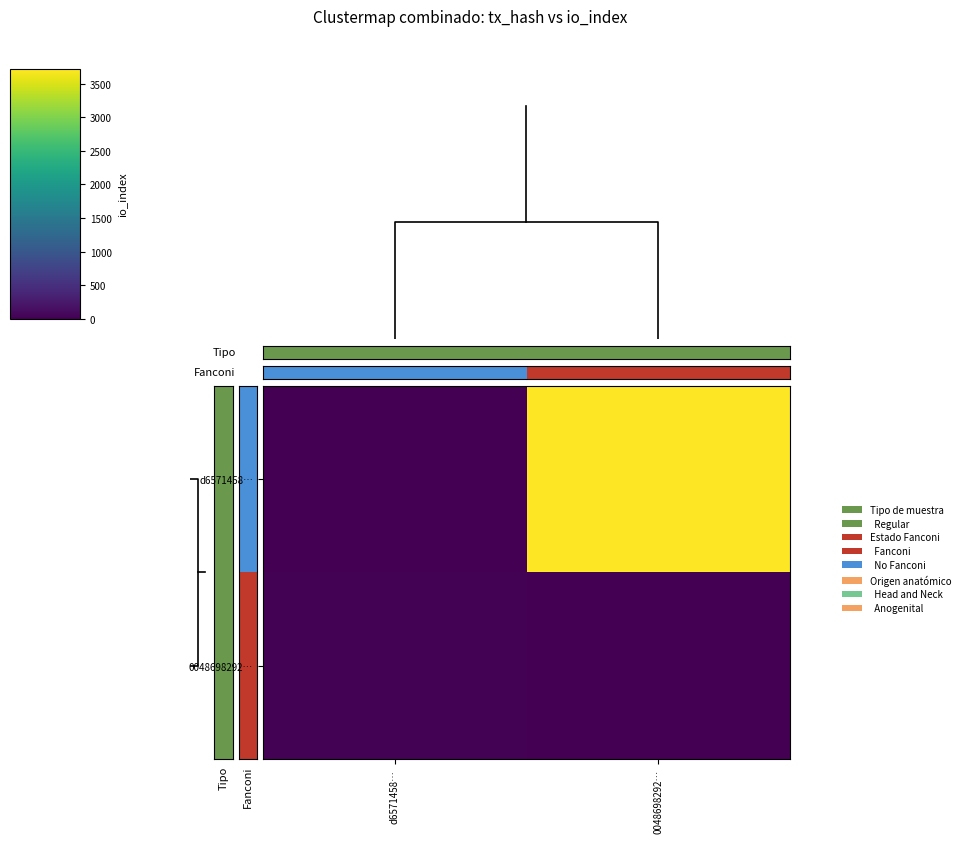

At how many categories does at least one series exceed 3454?

1